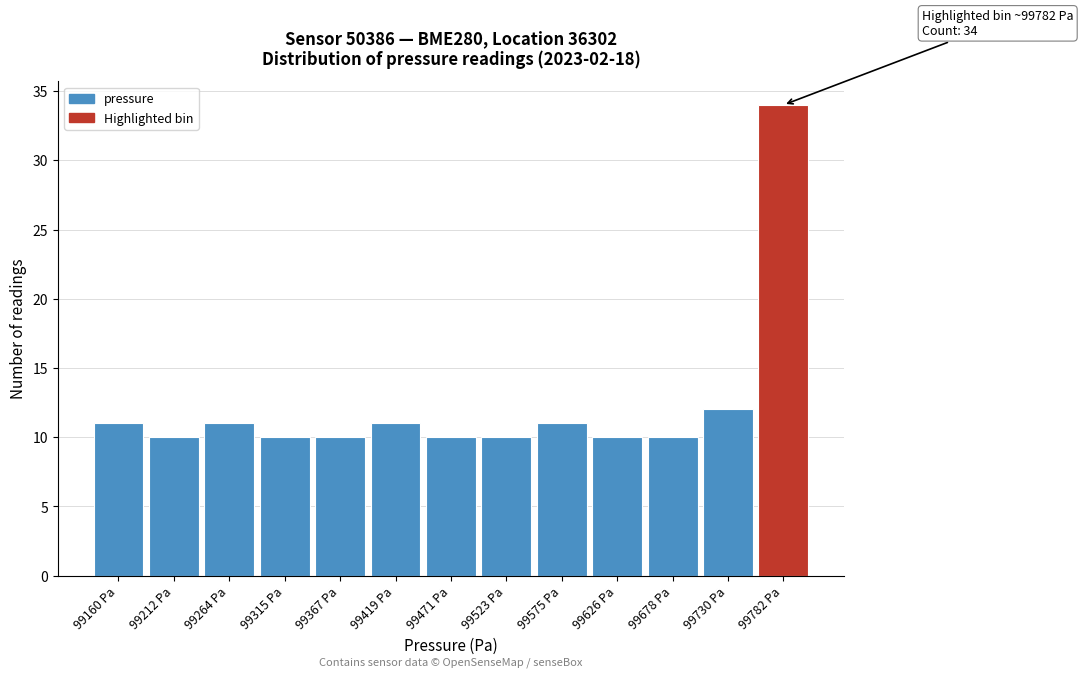

Reading right to left, list all the values displayed in this chart.

34	12	10	10	11	10	10	11	10	10	11	10	11